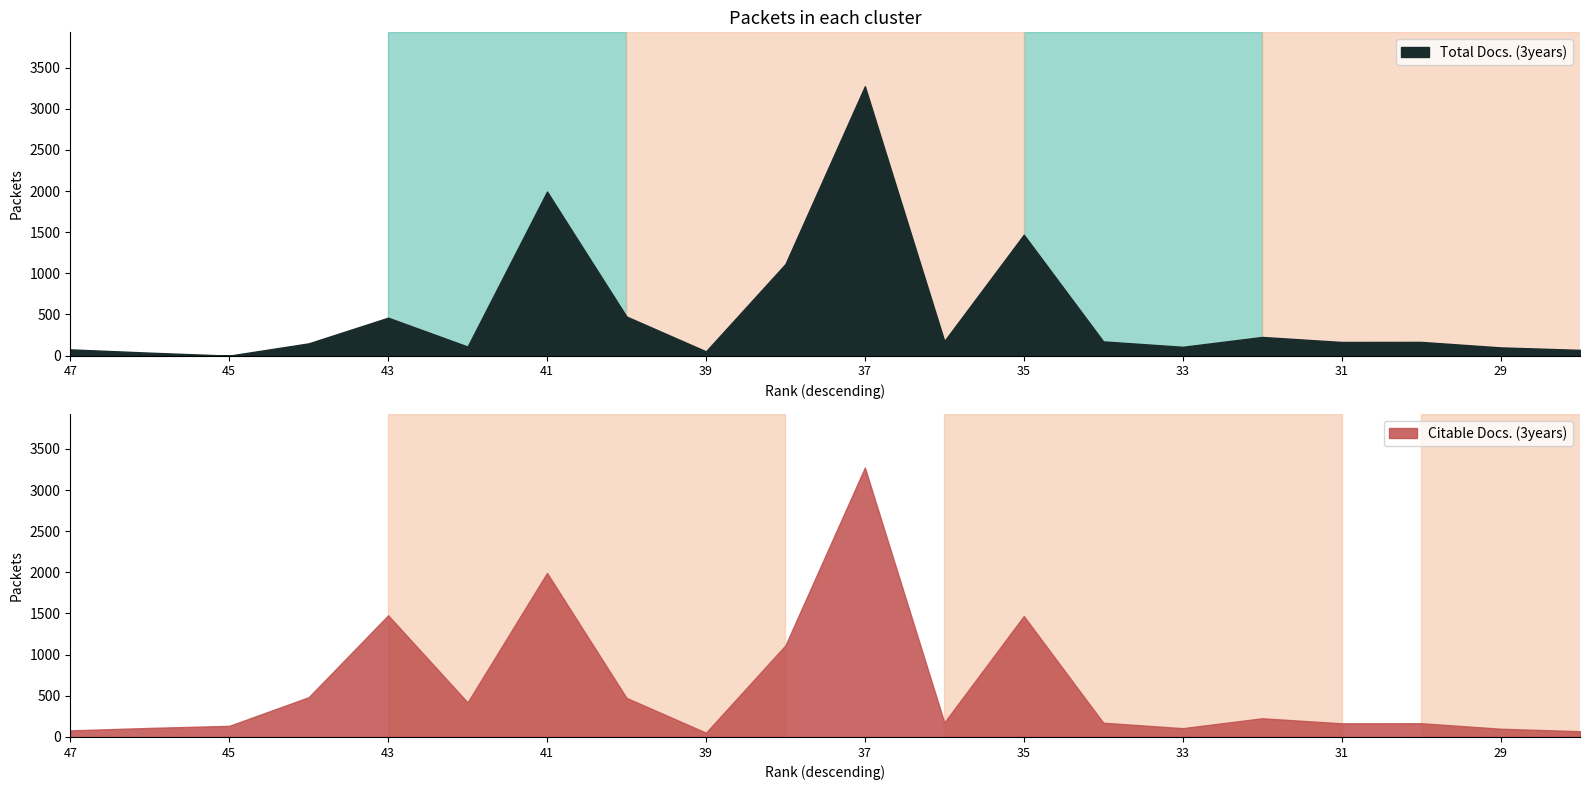

How many values in Total Docs. (3years) are above zero?

19